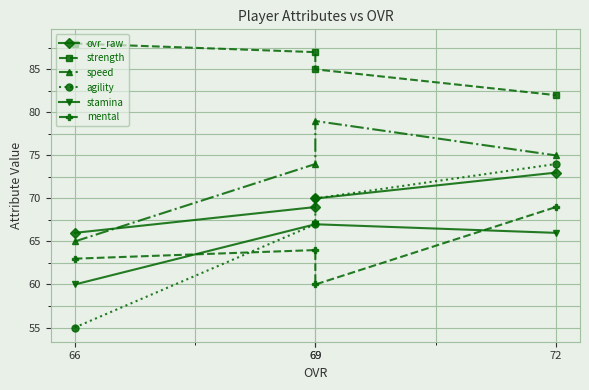

Reading left to right, what are all the values shown in this chart?

ovr_raw: 66	69	70	73
strength: 88	87	85	82
speed: 65	74	79	75
agility: 55	67	70	74
stamina: 60	67	67	66
mental: 63	64	60	69